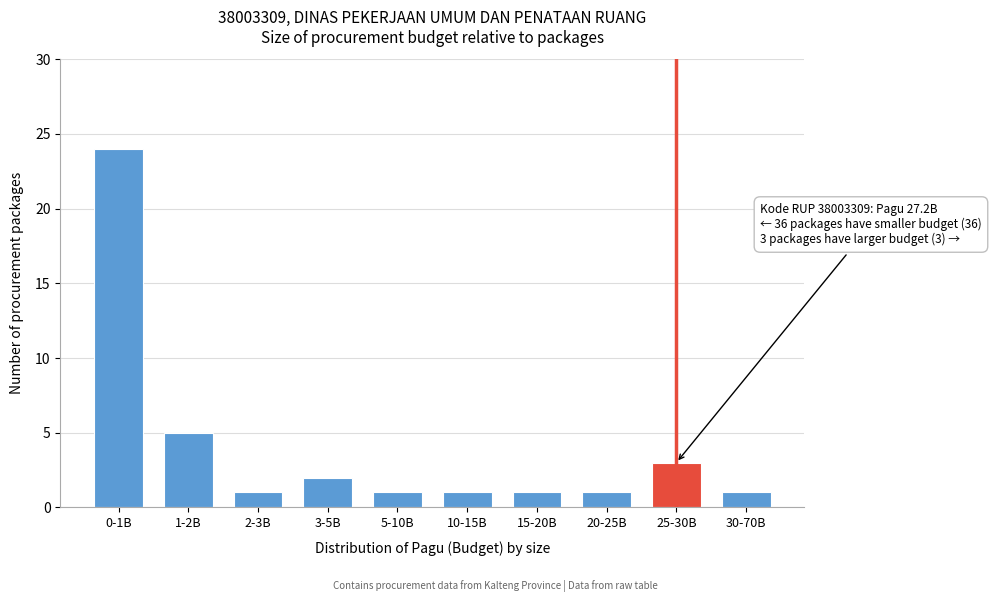

Reading right to left, extract all data points from this chart.

1	3	1	1	1	1	2	1	5	24